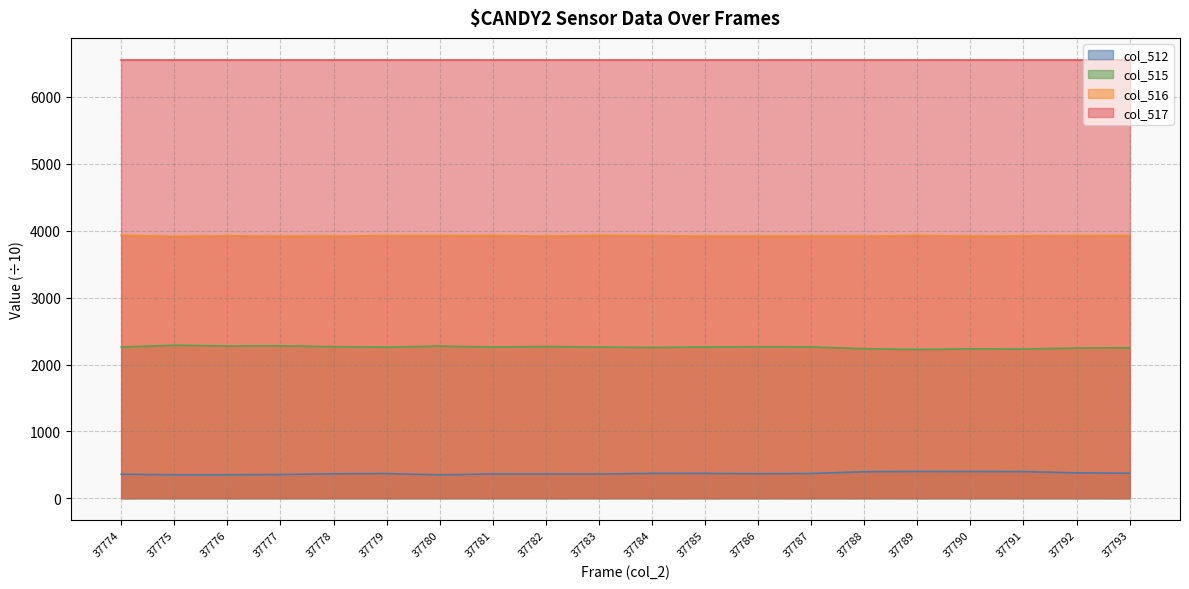

What is the difference between the second highest and second lowest values in the col_516 series?

13.1